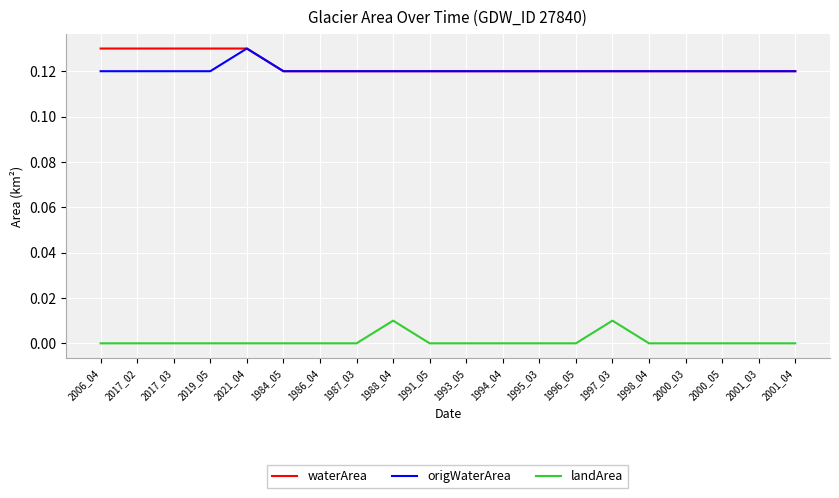

What position from the right is 2017_02?

19